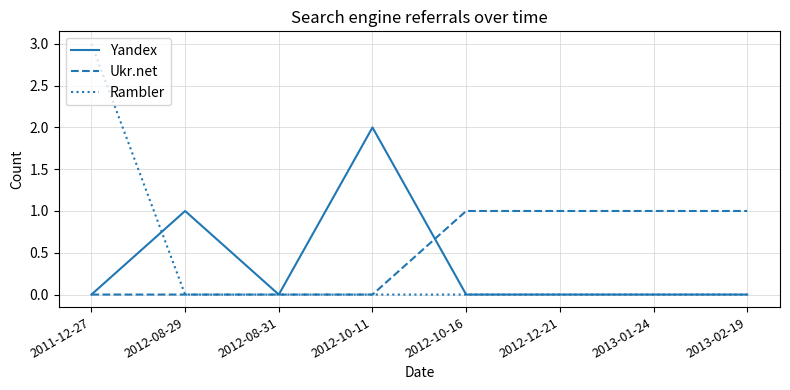

The value of Yandex at 2012-12-21 is 0. True or false?

True